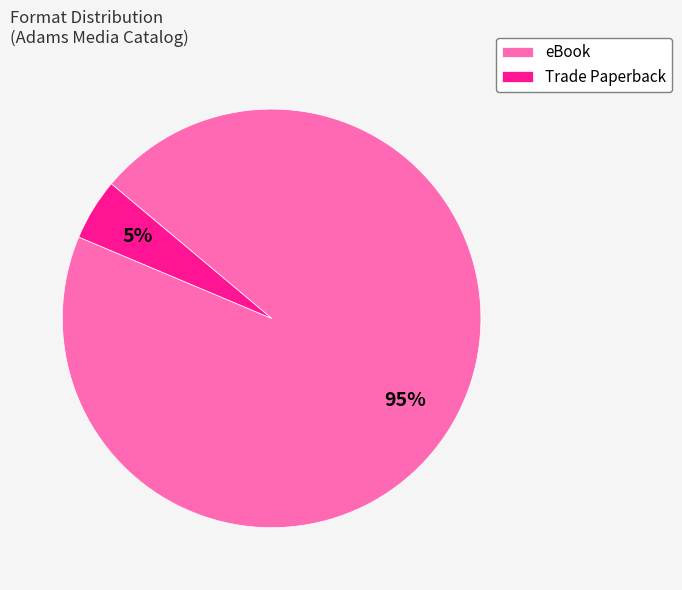

How many slices are in this pie chart?

2